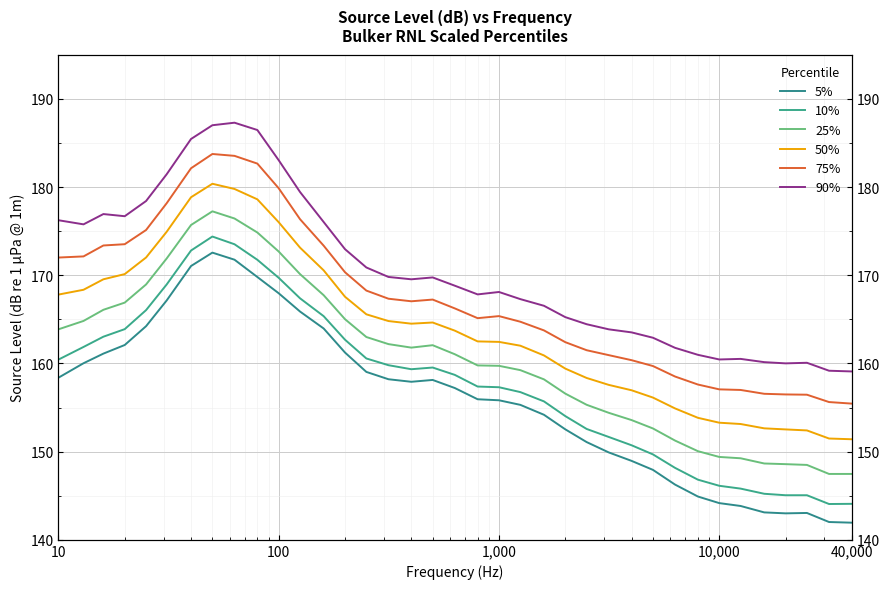

What is the value of the 50% point at the 13th from the left?

170.6